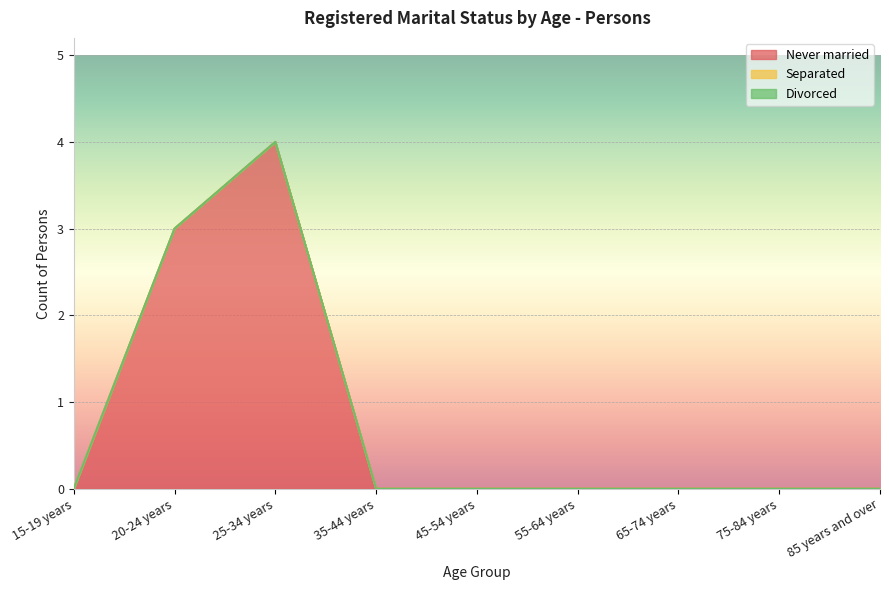

What position from the left is 85 years and over?

9